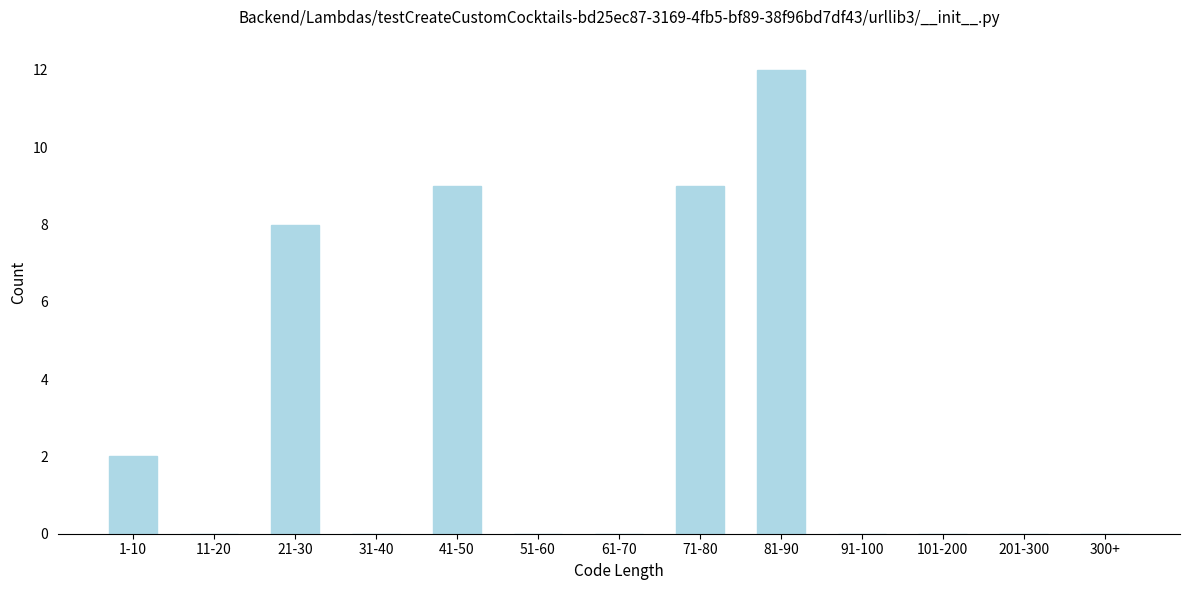

Reading left to right, what are all the values shown in this chart?

1-10=2	11-20=0	21-30=8	31-40=0	41-50=9	51-60=0	61-70=0	71-80=9	81-90=12	91-100=0	101-200=0	201-300=0	300+=0